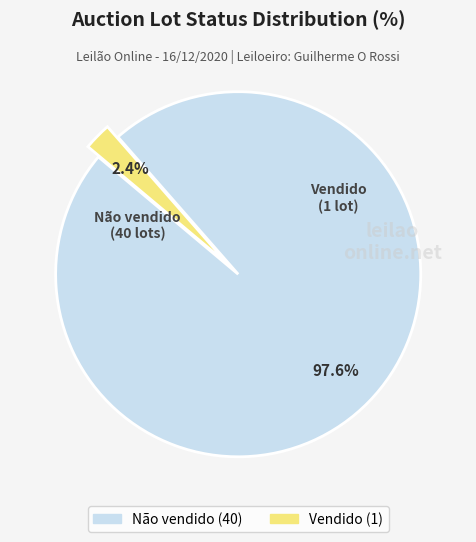

Is it true that Vendido is 2% of the pie?

True